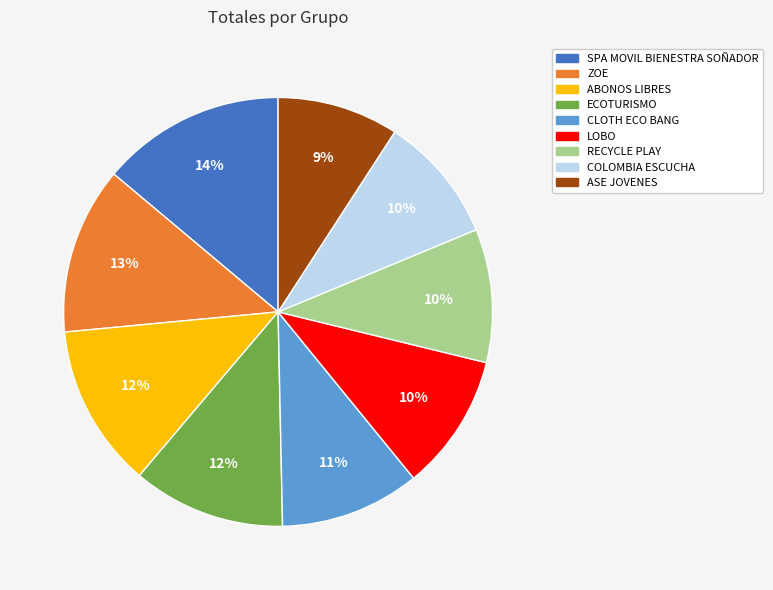

Which slice is the largest?

SPA MOVIL BIENESTRA SOÑADOR